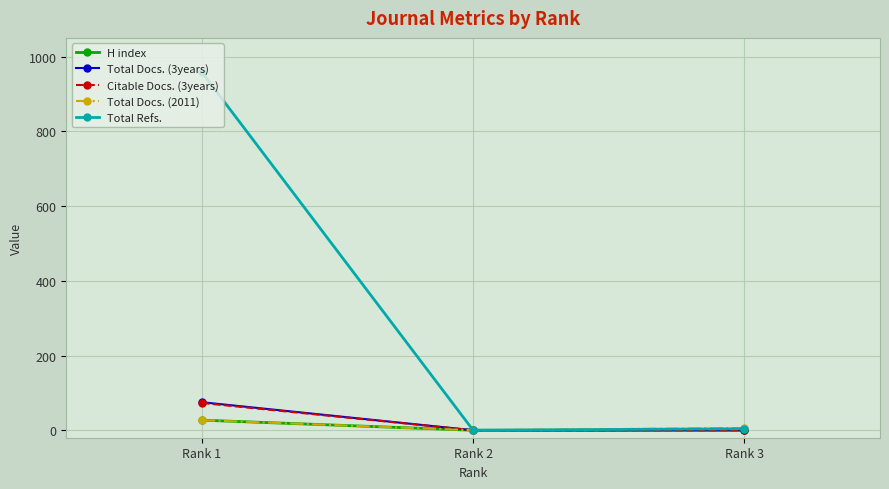

Count the Citable Docs. (3years) values in the range 0 to 73.

3